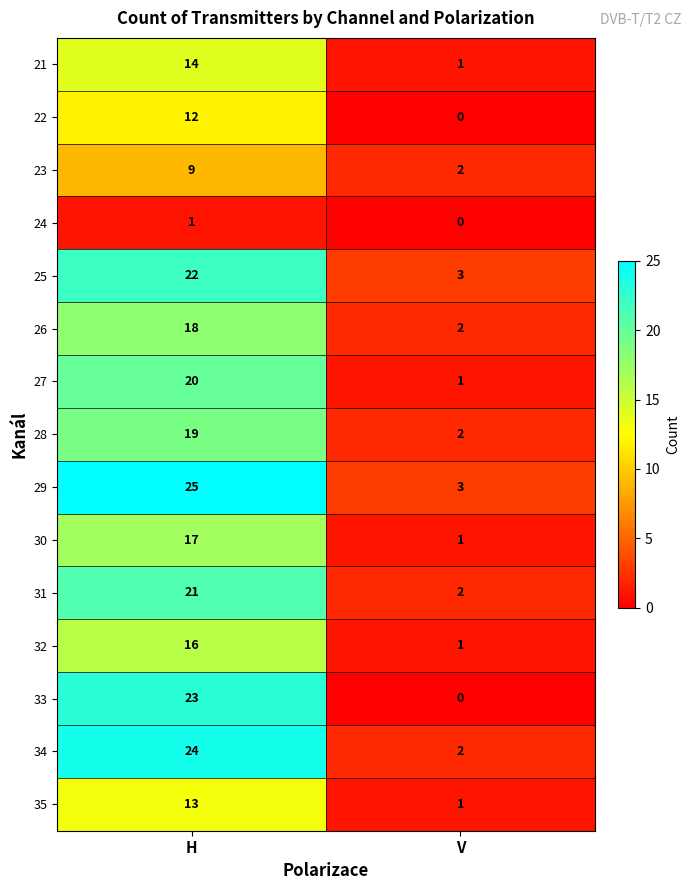

Is it true that 28 equals 34 at H?

False